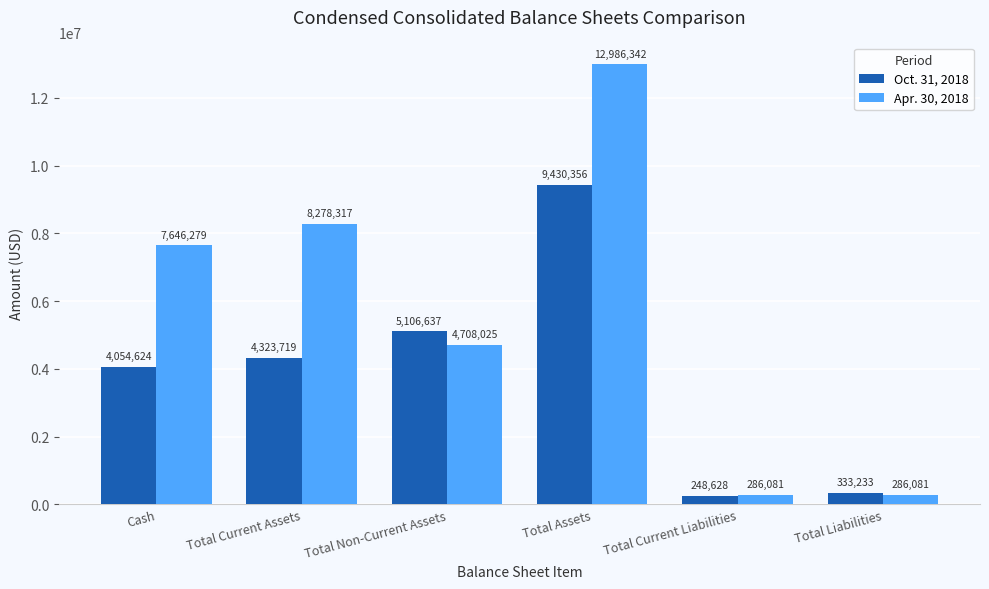

Which series has the largest range (max minus min)?

Apr. 30, 2018